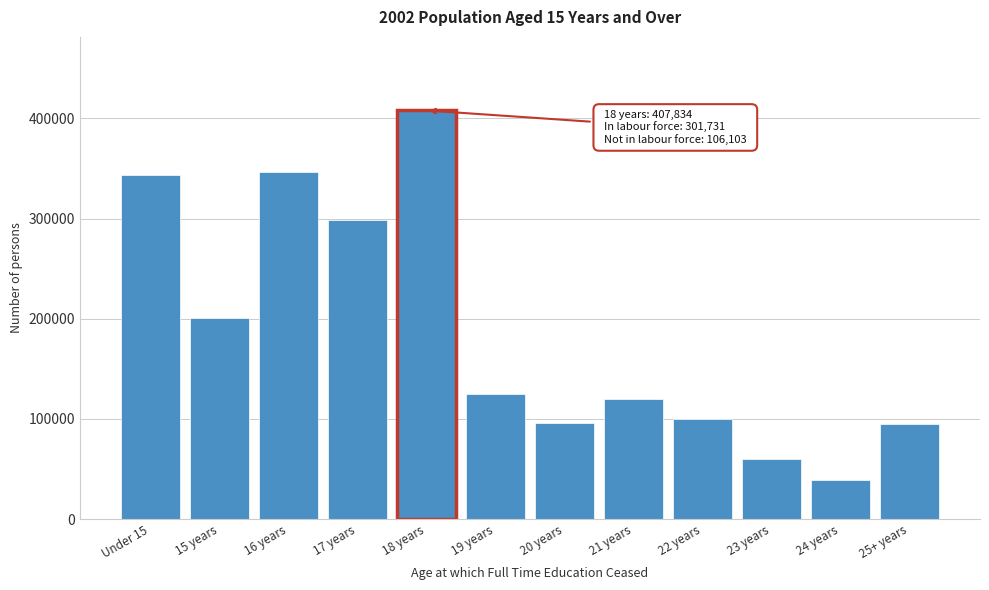

Which label corresponds to the smallest value in the chart?

24 years